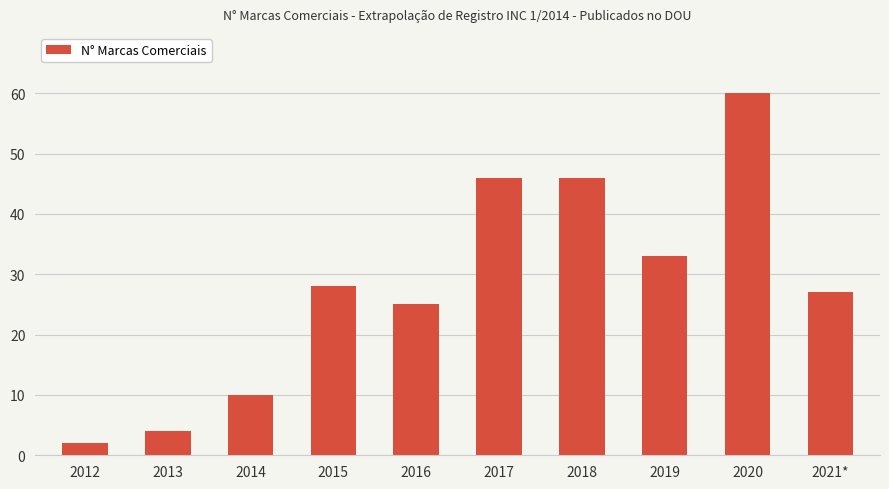

What is the greatest value displayed?

60